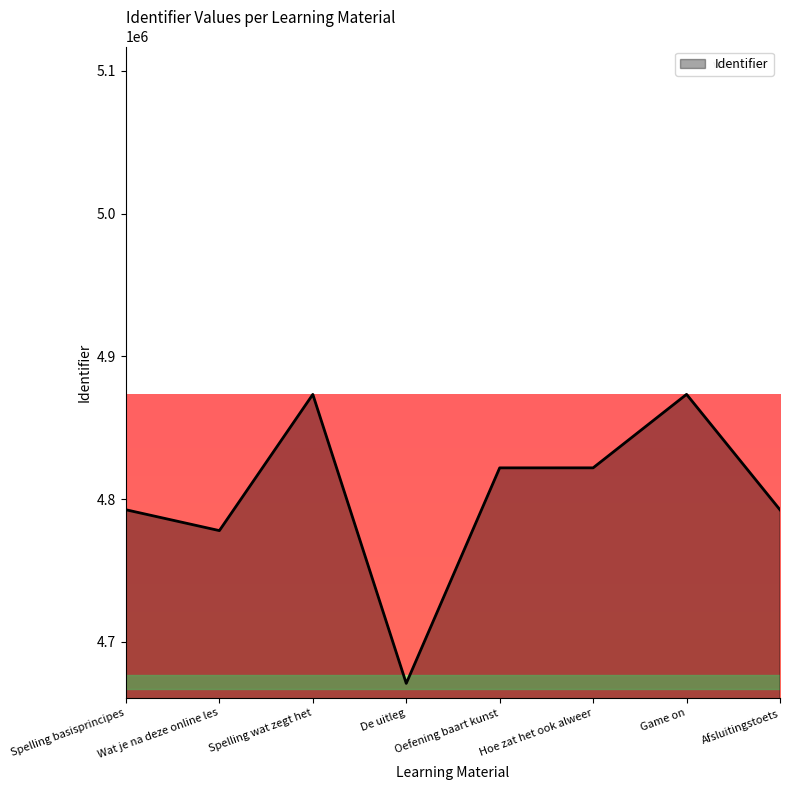

Which category has the lowest value across all series?

De uitleg